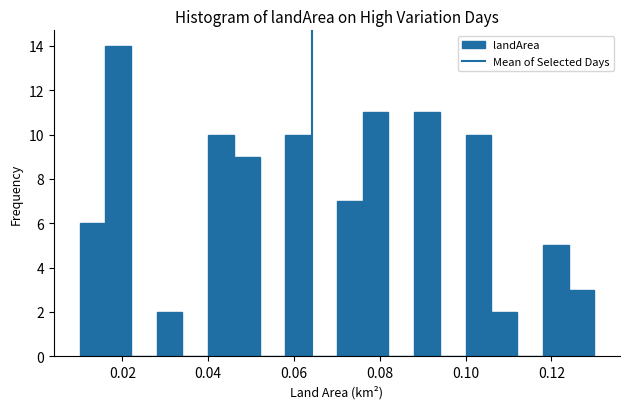

Read against the x-axis, roughly where is the centre of the tallest bar?

0.020